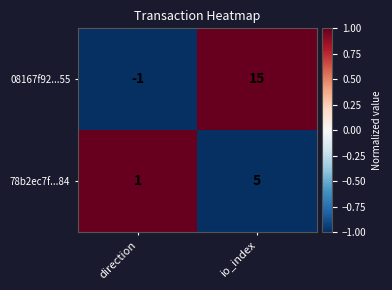

Which category has the highest value across all series?

io_index